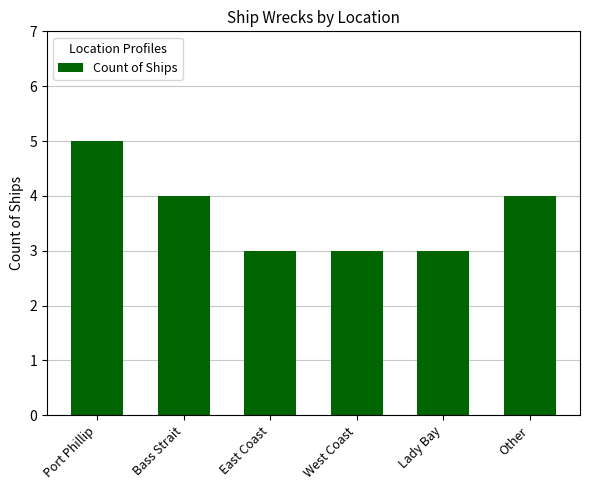

At which label does the data first exceed 4?

Port Phillip